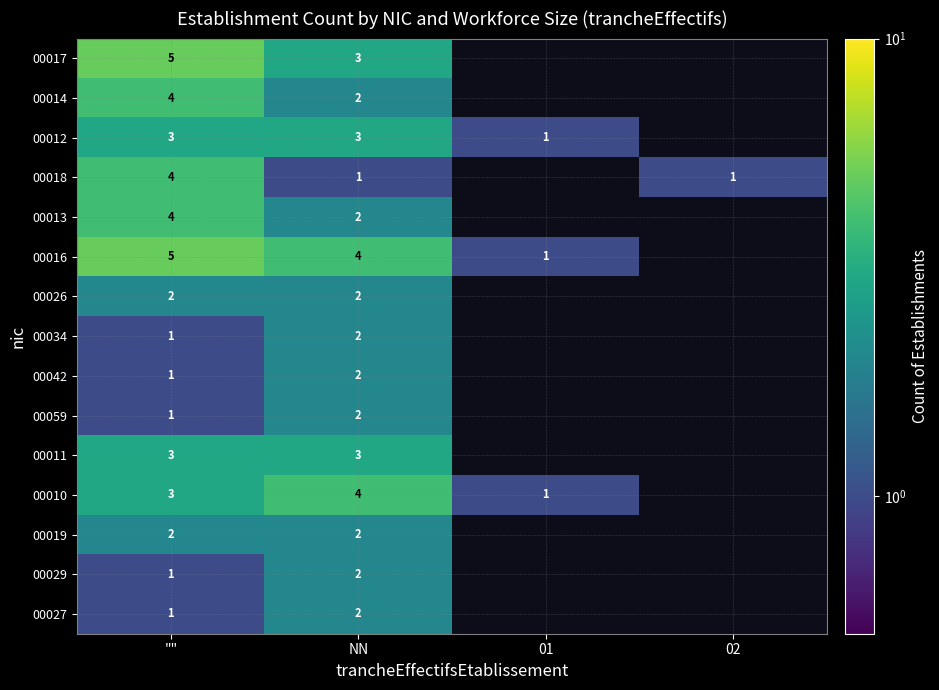

At how many categories does at least one series exceed 4?

1